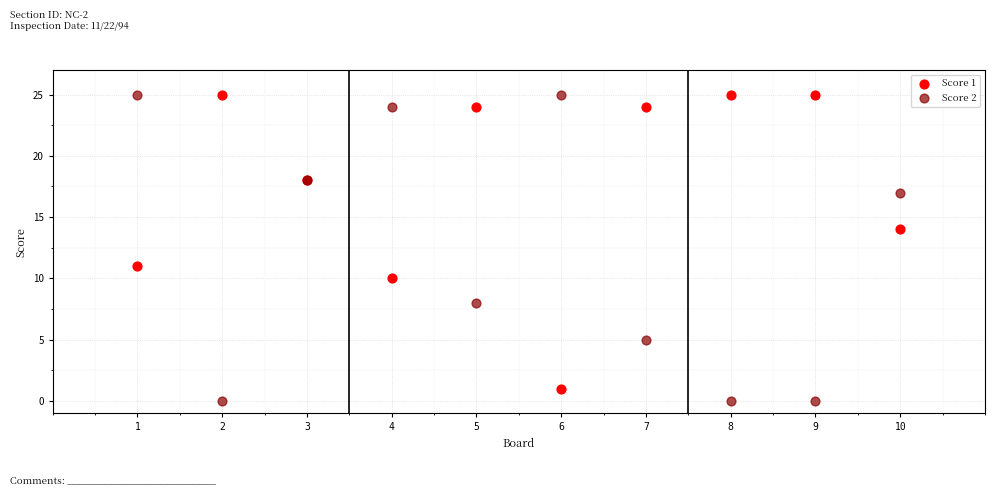

What are all the series names shown in the legend?

Score 1, Score 2